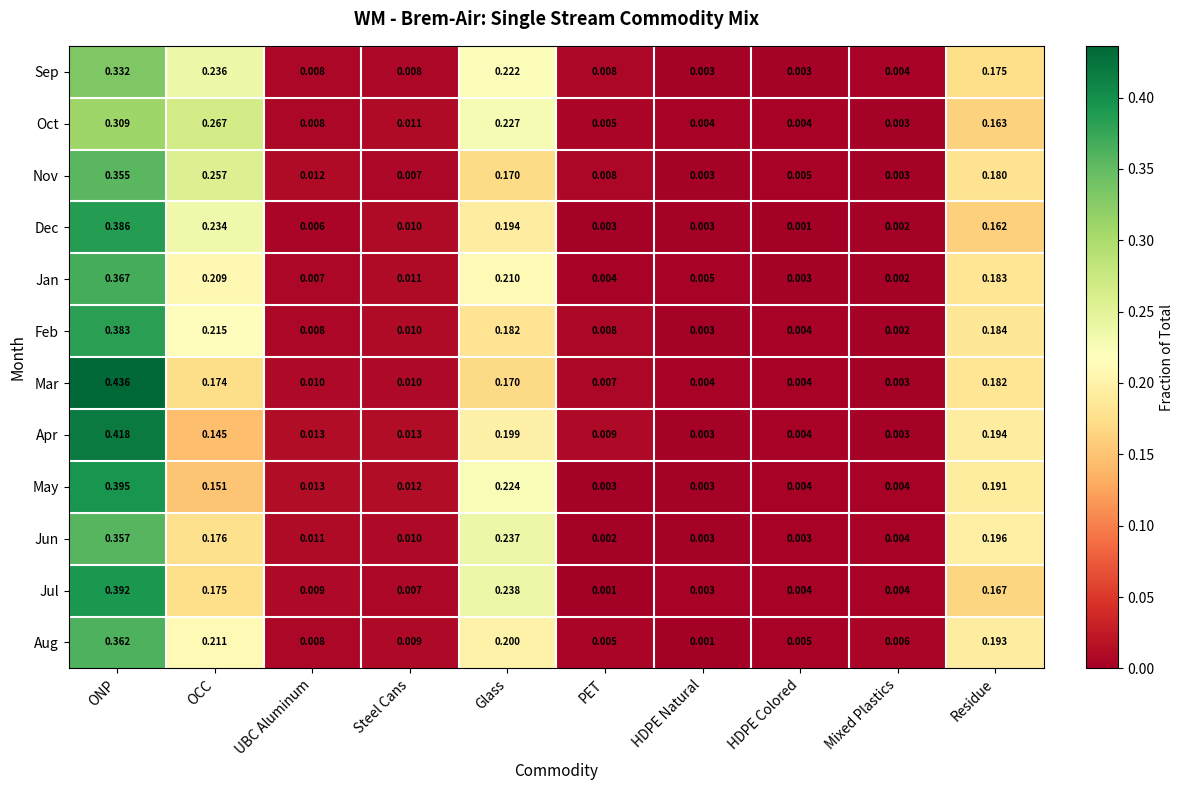

At which label does Jul reach its minimum?

PET